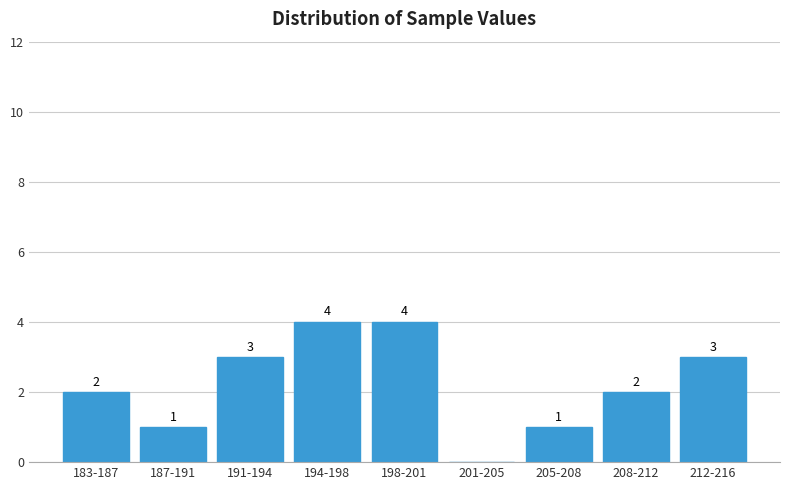

Reading right to left, what are all the values shown in this chart?

212-216=3	208-212=2	205-208=1	201-205=0	198-201=4	194-198=4	191-194=3	187-191=1	183-187=2